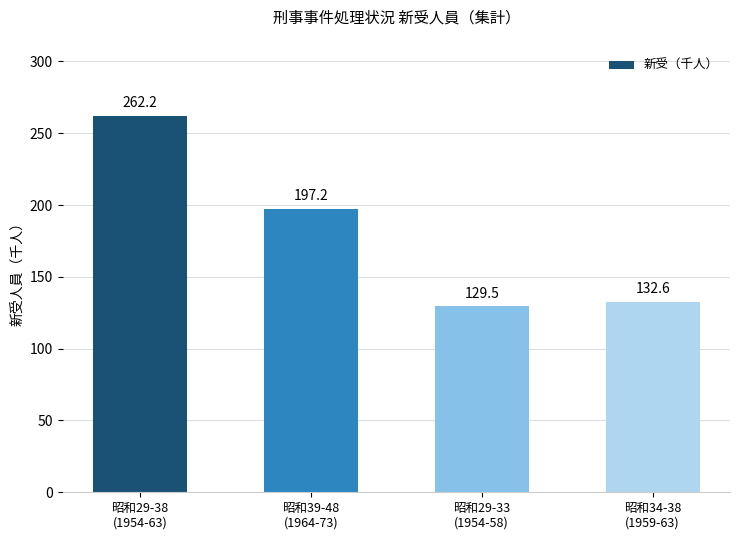

List the labels in order of value, largest first.

昭和29-38
(1954-63), 昭和39-48
(1964-73), 昭和34-38
(1959-63), 昭和29-33
(1954-58)